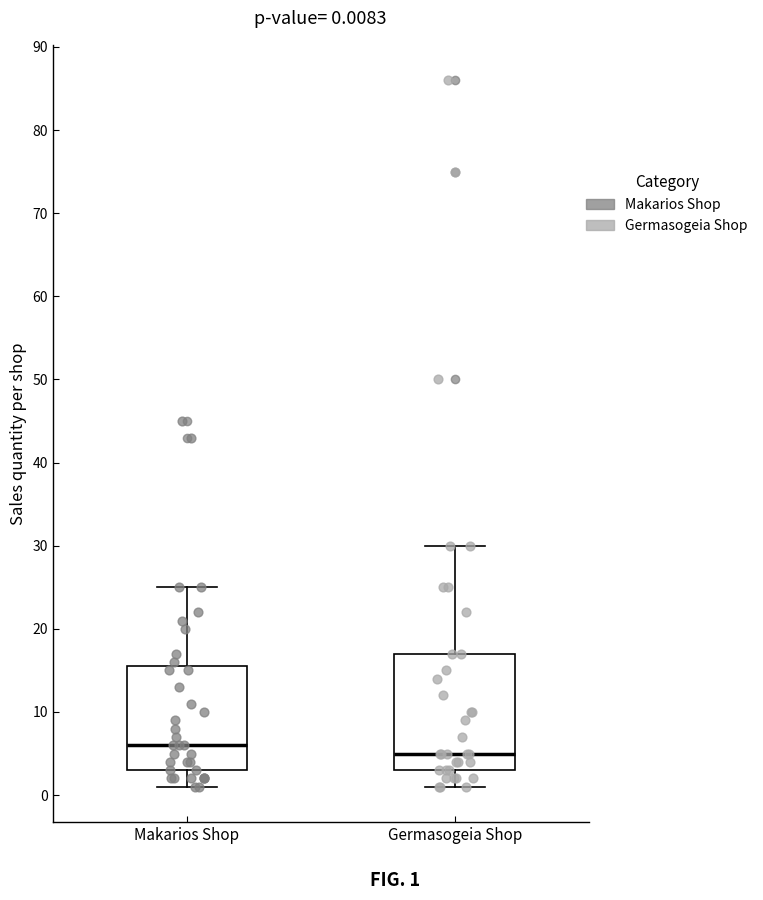

Comparing the boxes themselves (not the whiskers), which one is the tallest?

Germasogeia Shop